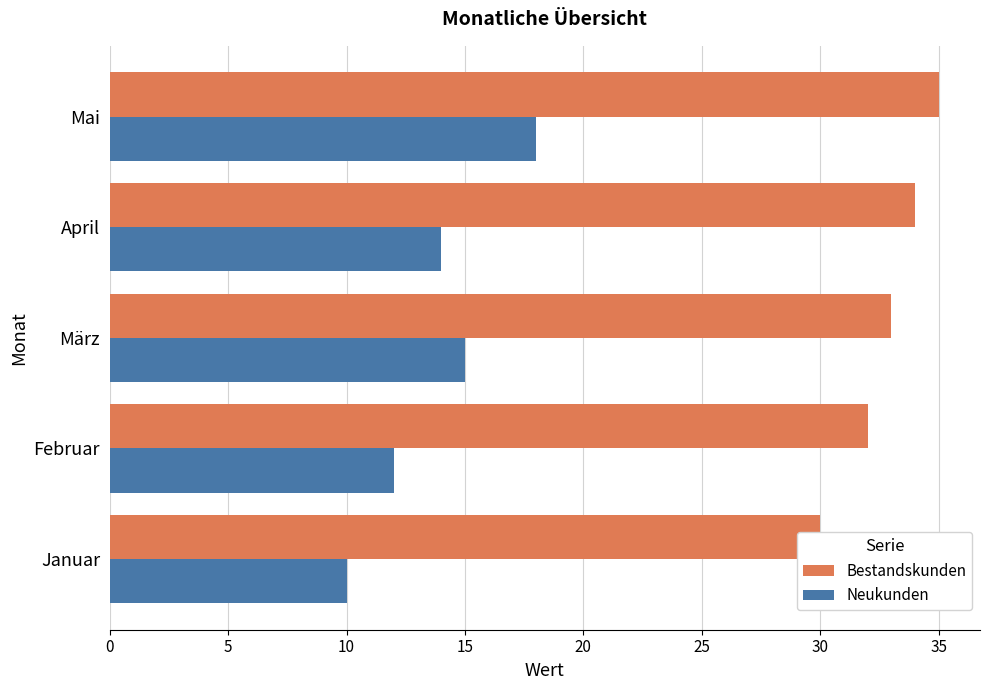

What are all the series names shown in the legend?

Bestandskunden, Neukunden